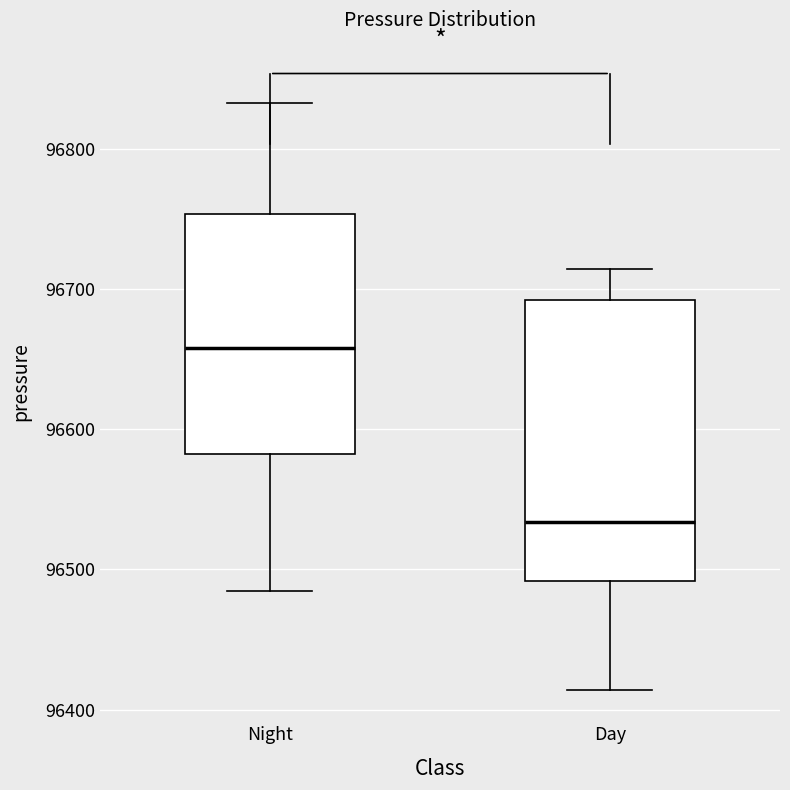

Where is the lower edge of the box for Day on the y-axis? The values are not printed on the chart, so give them approximately, as read against the axis.

96490